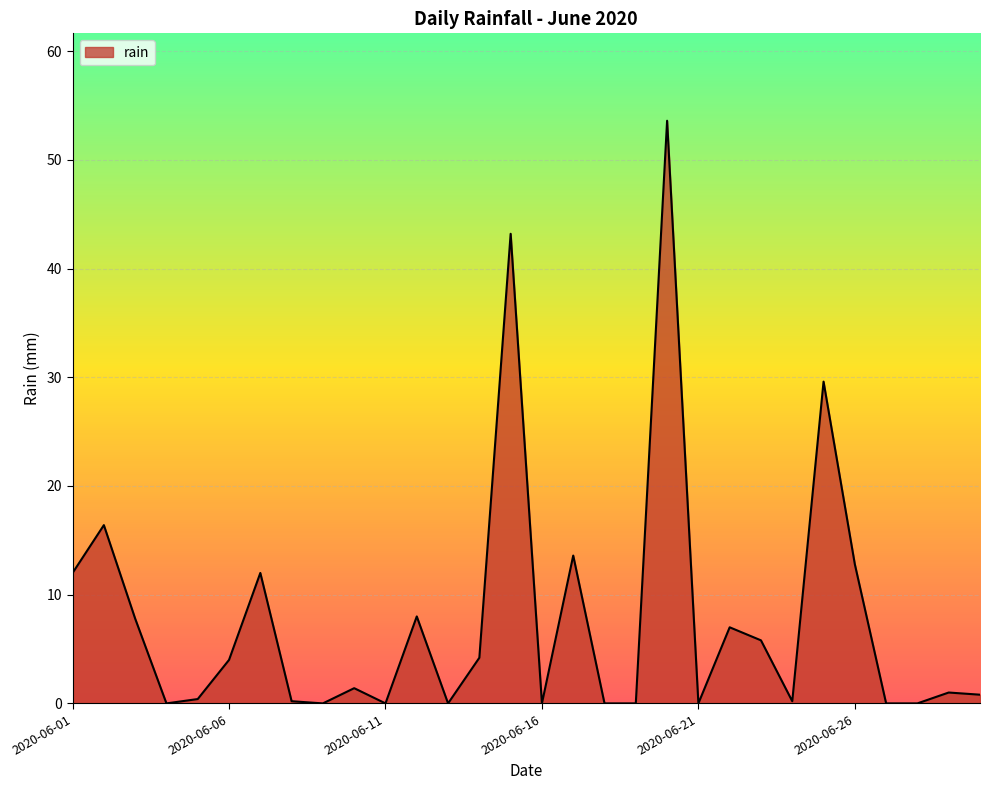

Does the chart display data point markers on the line(s)?

No